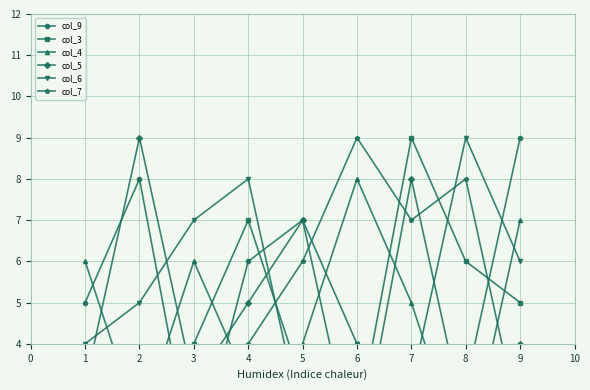

Rank the series at 6 from highest to lowest value.

col_7, col_4, col_9, col_6, col_3, col_5